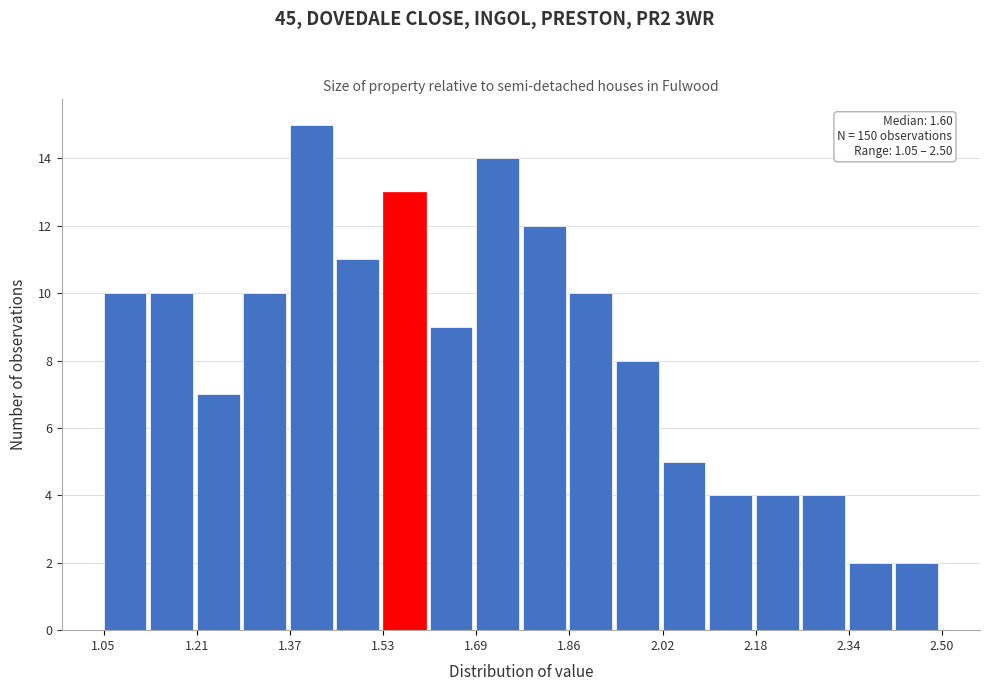

Over which range of the x-axis is the bar tallest?

1.38 to 1.46